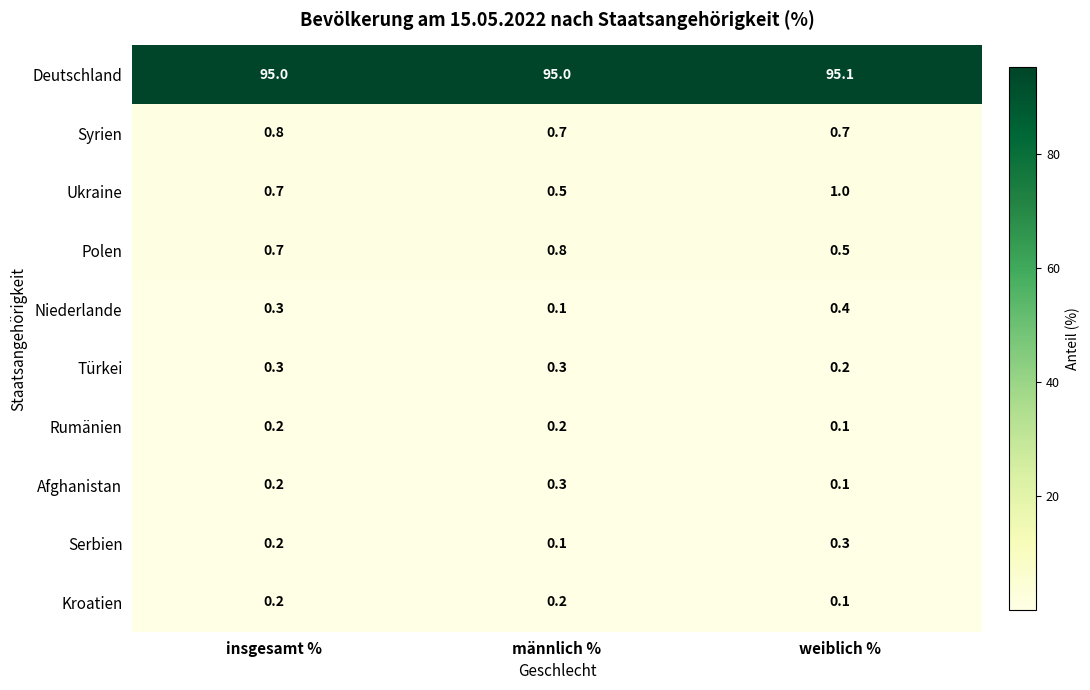

What is the sum of all Kroatien values?

0.5